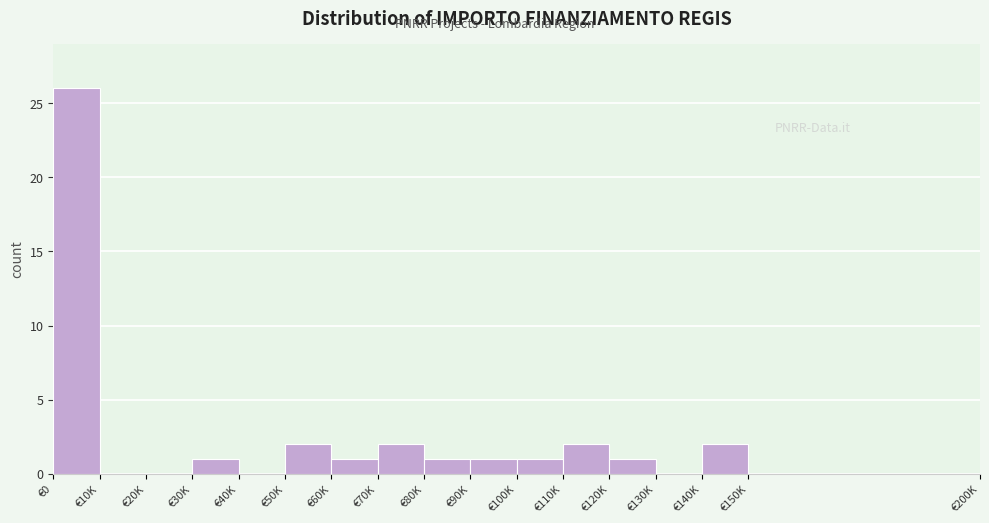

Reading right to left, transcribe all the data shown in this chart.

€150K=0	€140K=2	€130K=0	€120K=1	€110K=2	€100K=1	€90K=1	€80K=1	€70K=2	€60K=1	€50K=2	€40K=0	€30K=1	€20K=0	€10K=0	€0=26